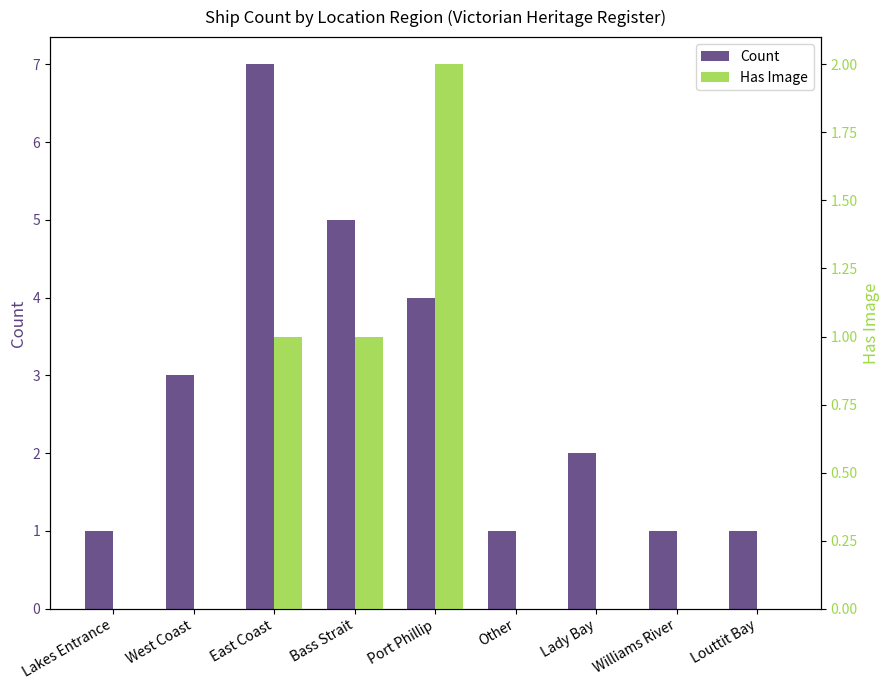

What is the difference between the Has Image values at Lakes Entrance and Bass Strait?

1